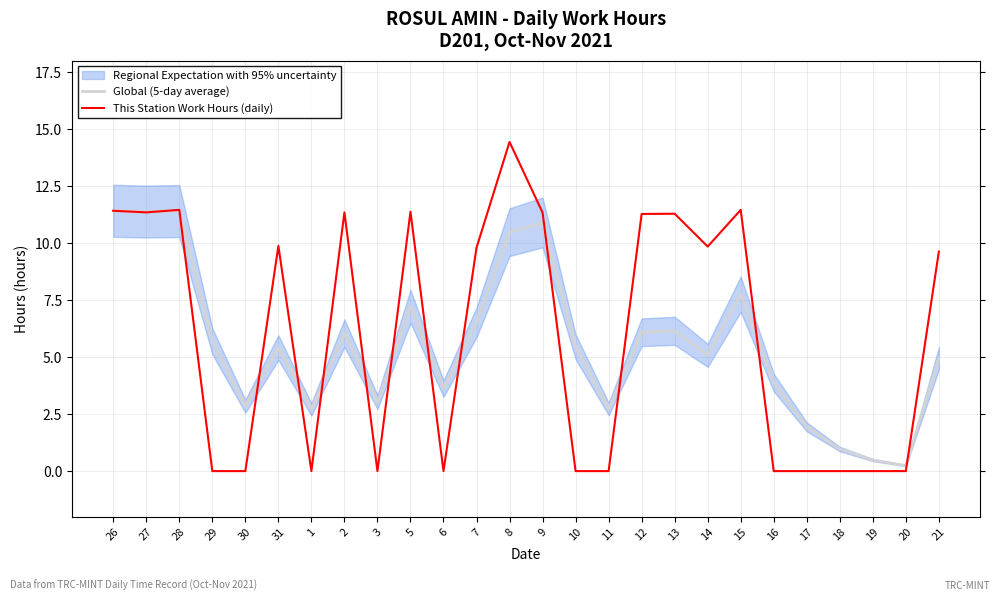

True or false: Global (5-day average) has more than 0 interior local peaks.

True